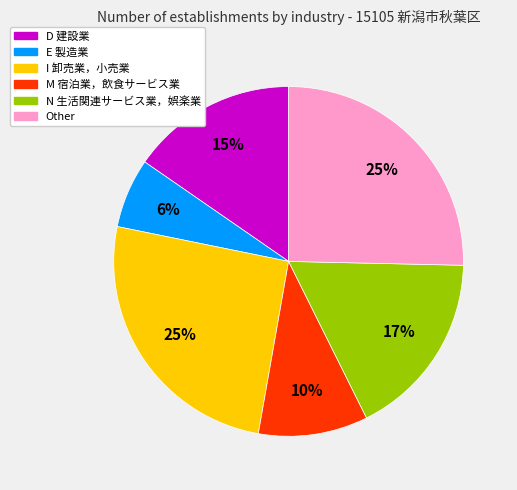

True or false: D 建設業 accounts for 15% of the total.

True